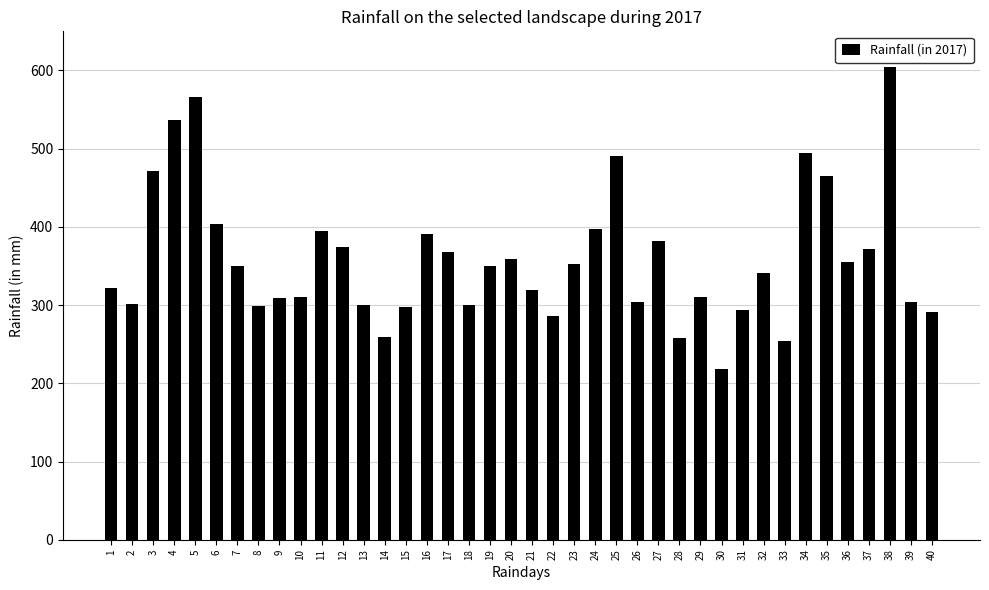

What is the difference between the maximum and minimum values?

386.0